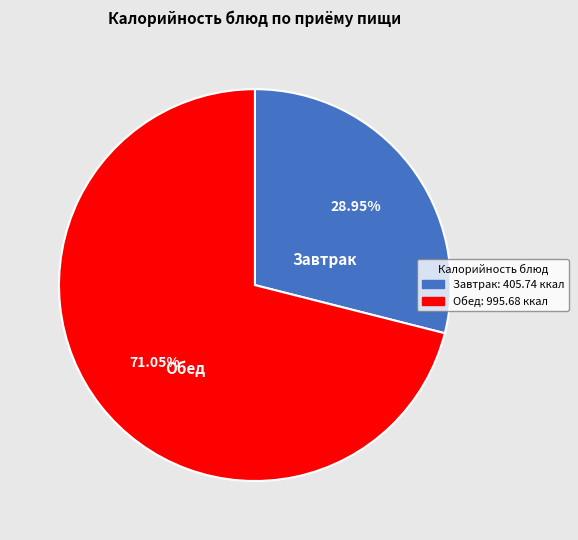

Does any single category account for the majority?

Yes